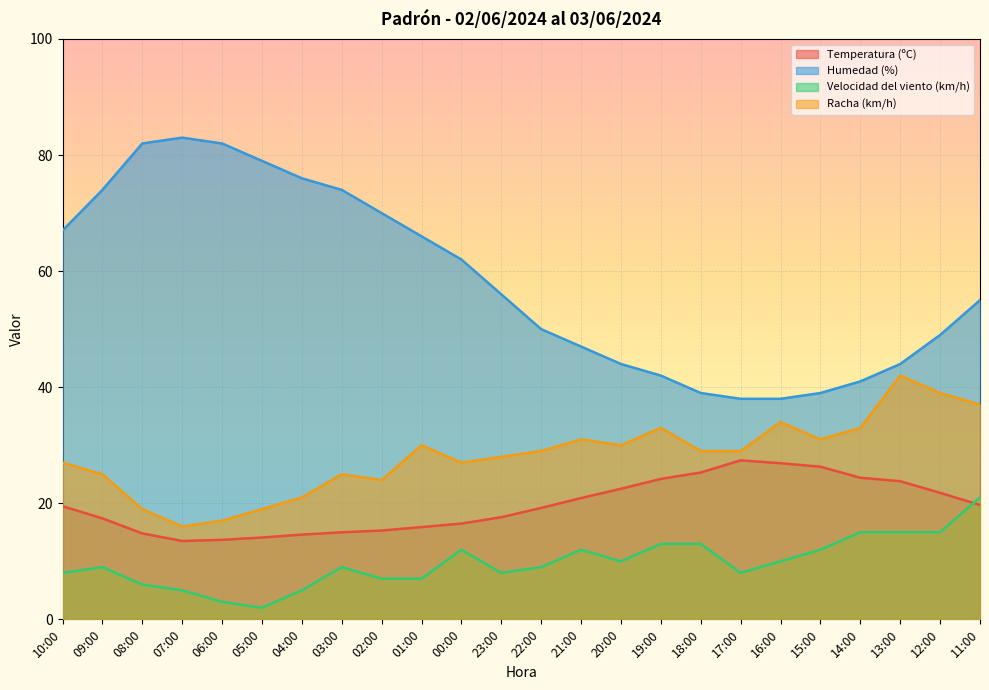

What is the minimum value for Racha (km/h)?

16.0